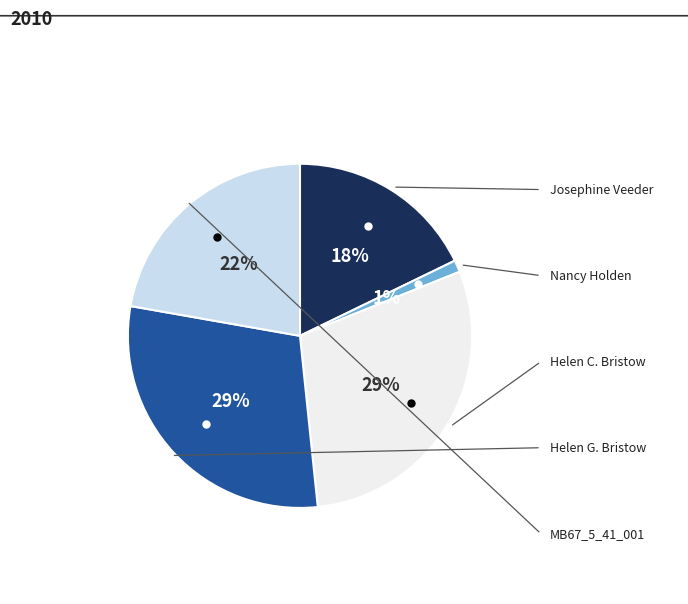

To the nearest percent, what is the average slice percentage?

20%